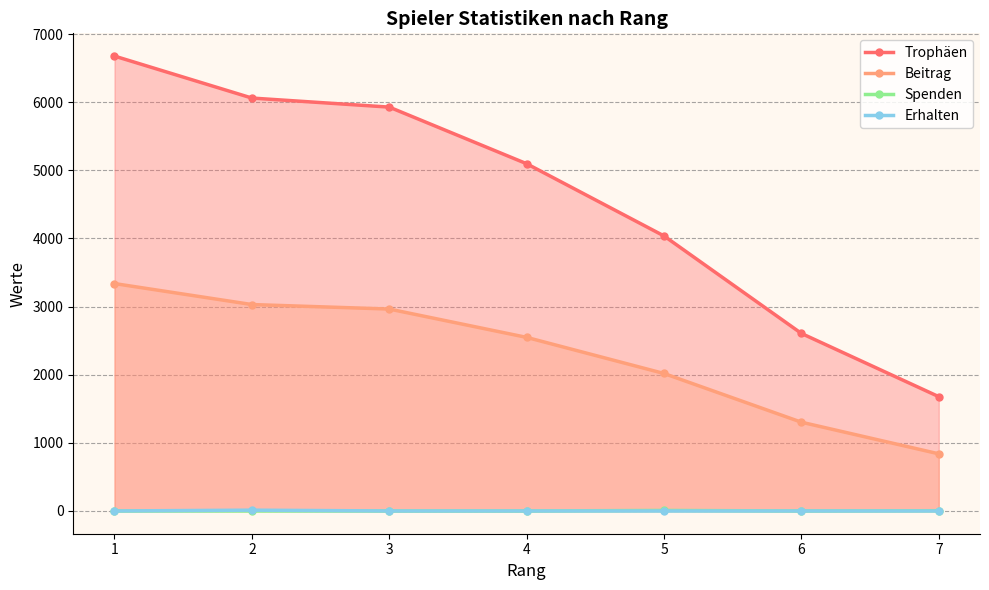

True or false: Spenden and Erhalten intersect in this chart.

False